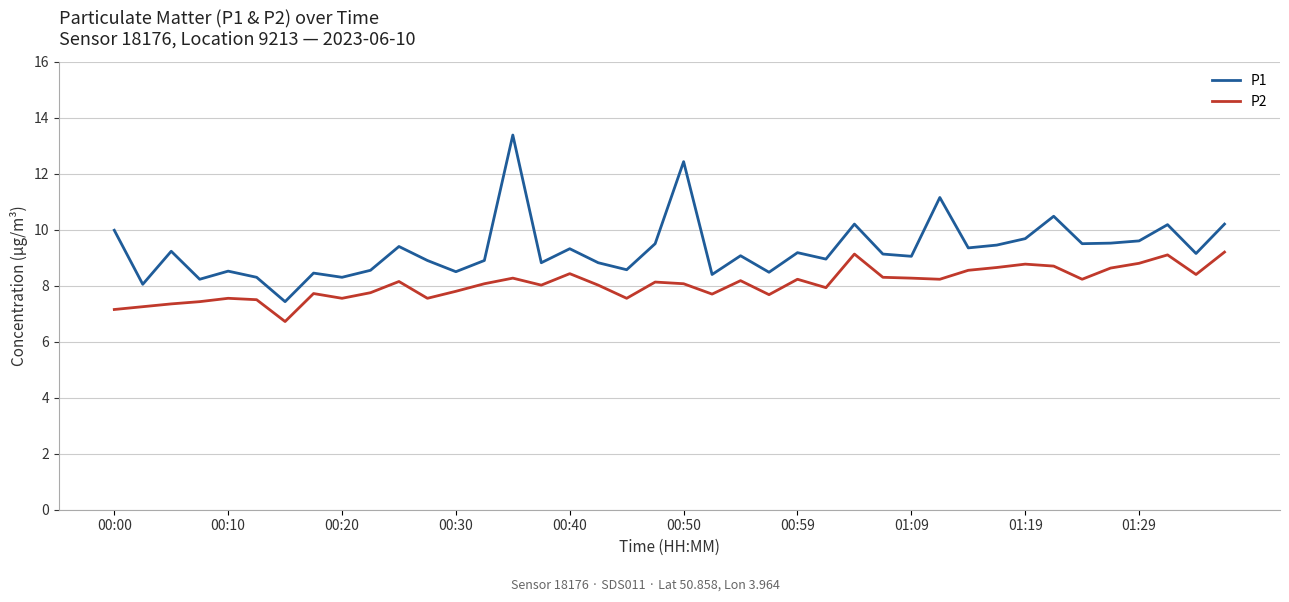

What is the lowest value of the P2 series?

6.7